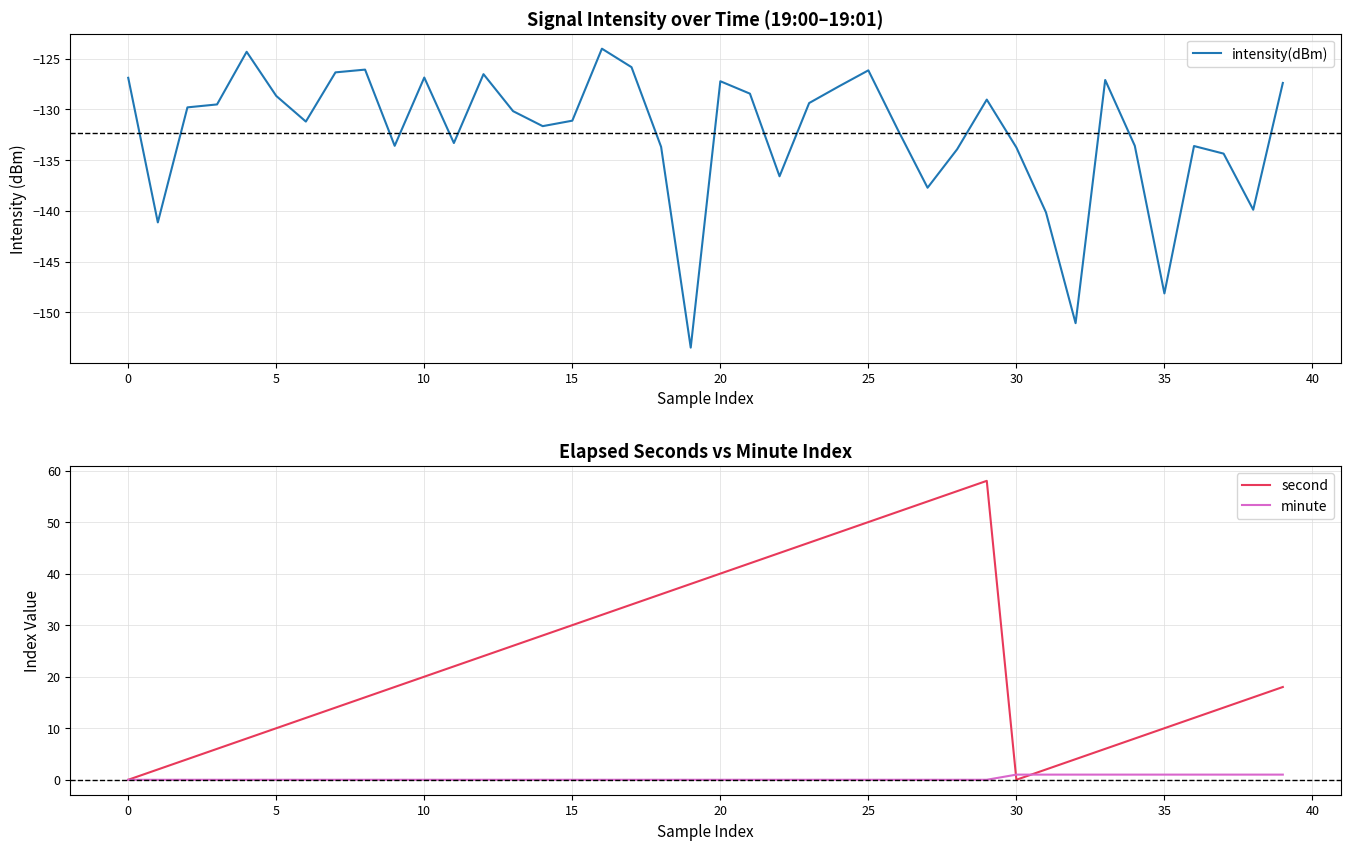

What is the spread (max minus min) of values at 39?

145.4